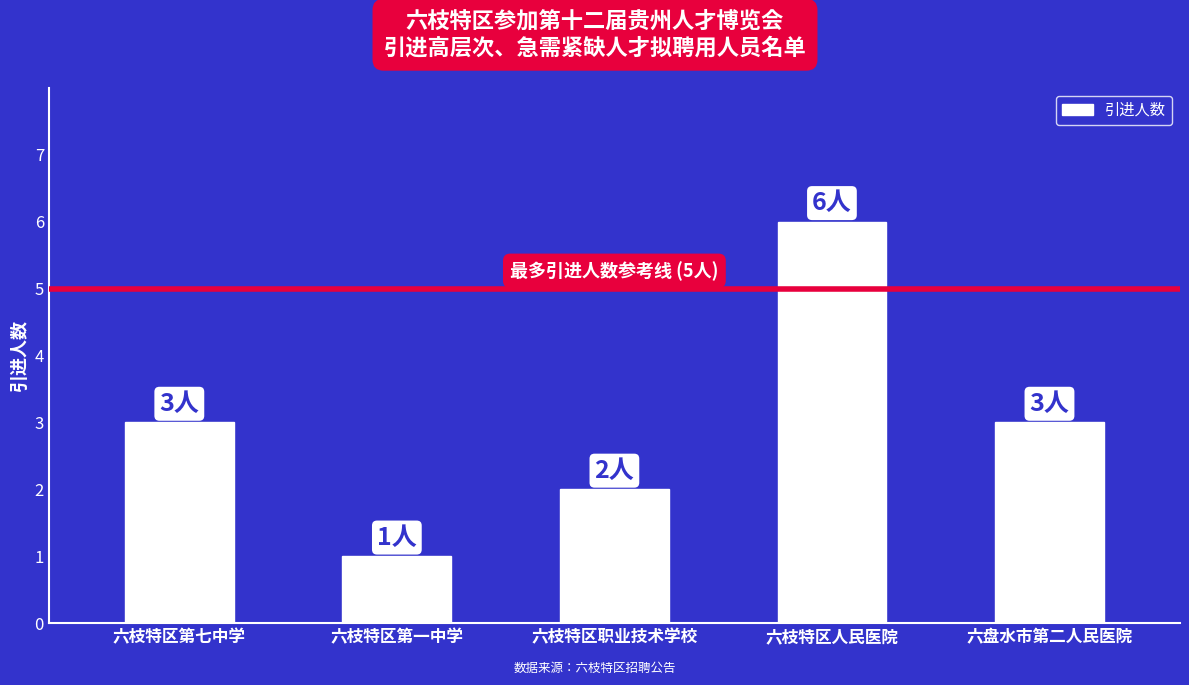

Reading left to right, list all the values displayed in this chart.

3	1	2	6	3